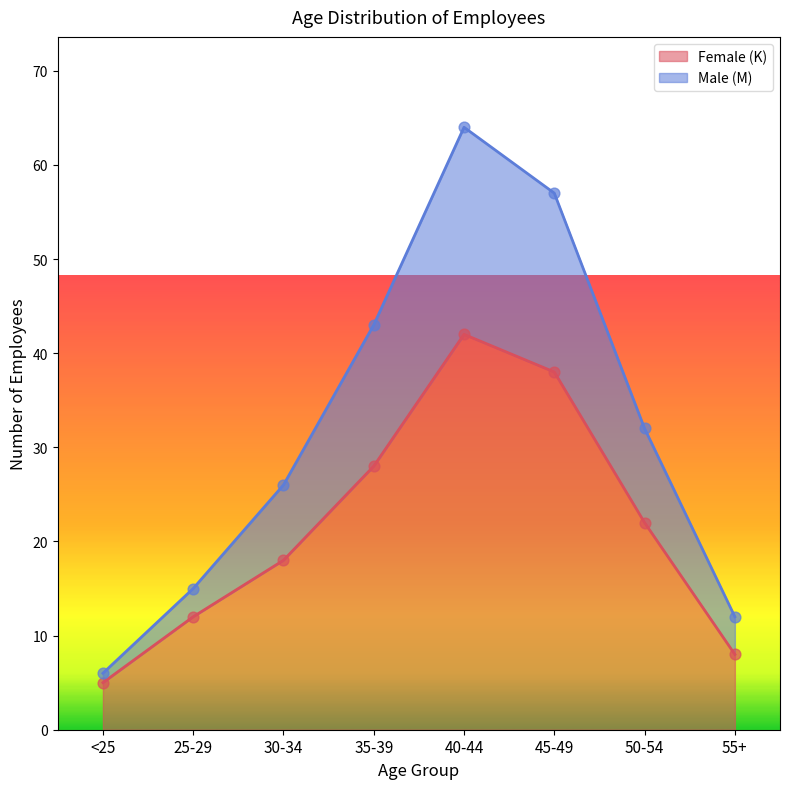

At which category is the sum across all series the highest?

40-44